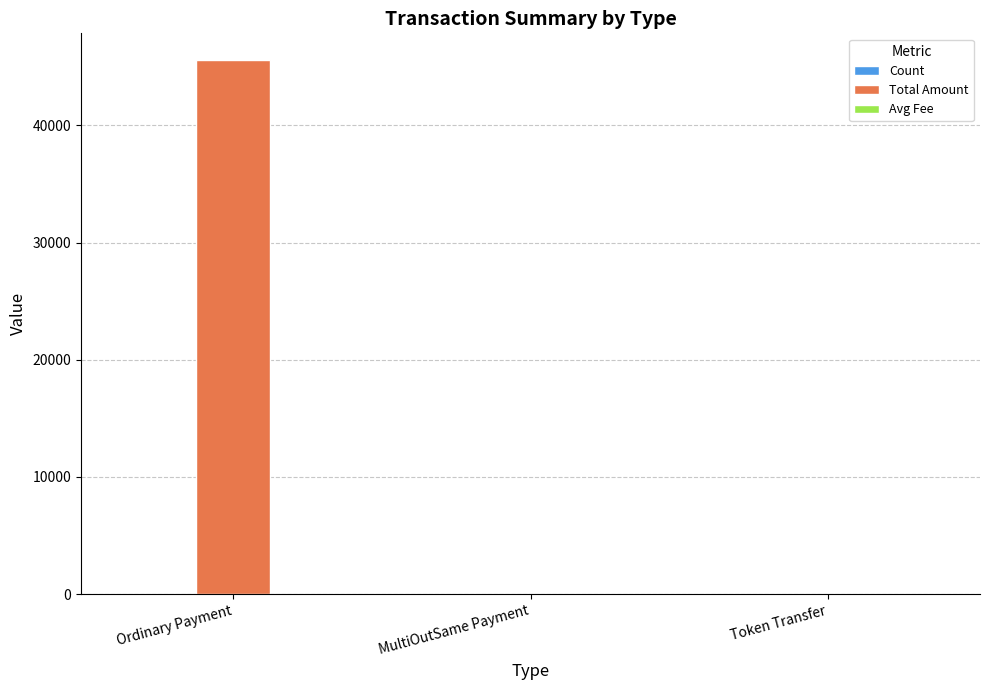

Which series has the widest spread of values?

Total Amount